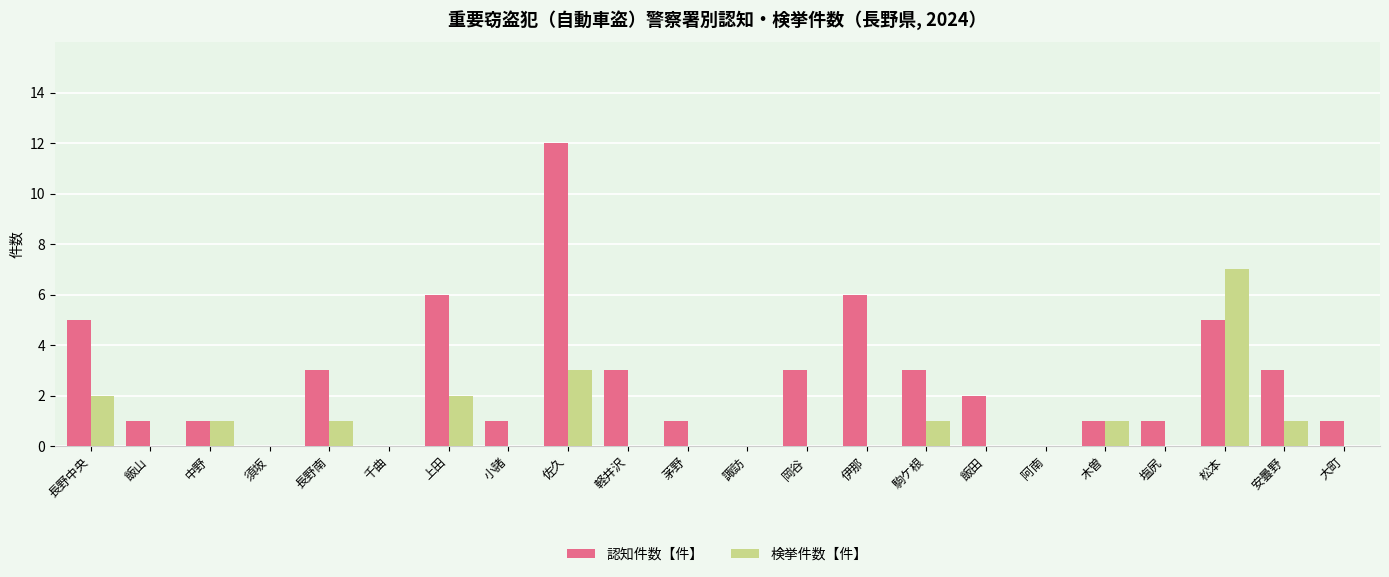

What is the highest value of the 認知件数【件】 series?

12